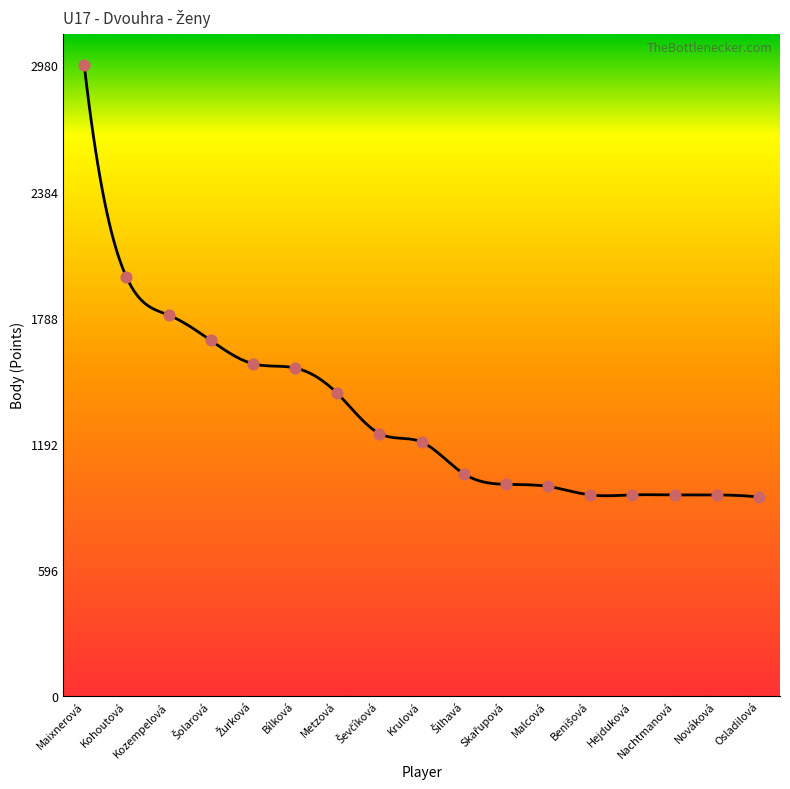

What is the ratio of the value at Skařupová to the value at Kohoutová?

0.5